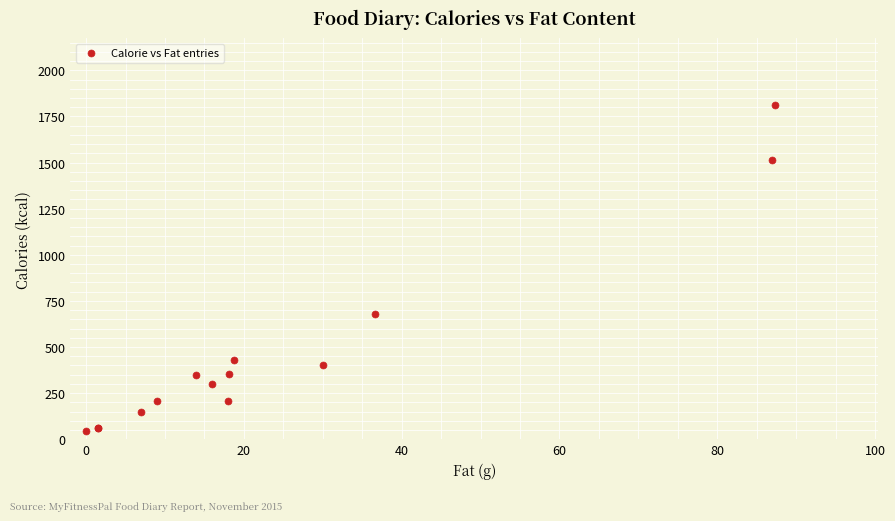

What Y value in the scatter plot is closest to 928?

681